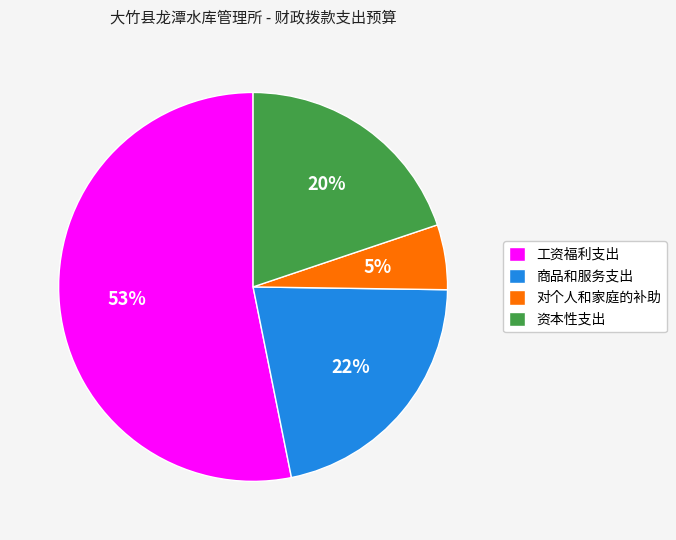

To the nearest percent, what is the difference between the largest and smallest slice percentages?

48%